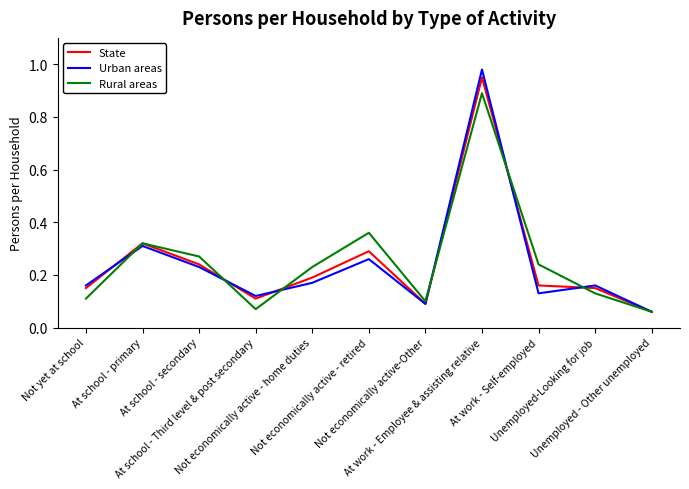

Is the value of Urban areas at Unemployed - Other unemployed greater than the value of Rural areas at Not yet at school?

No